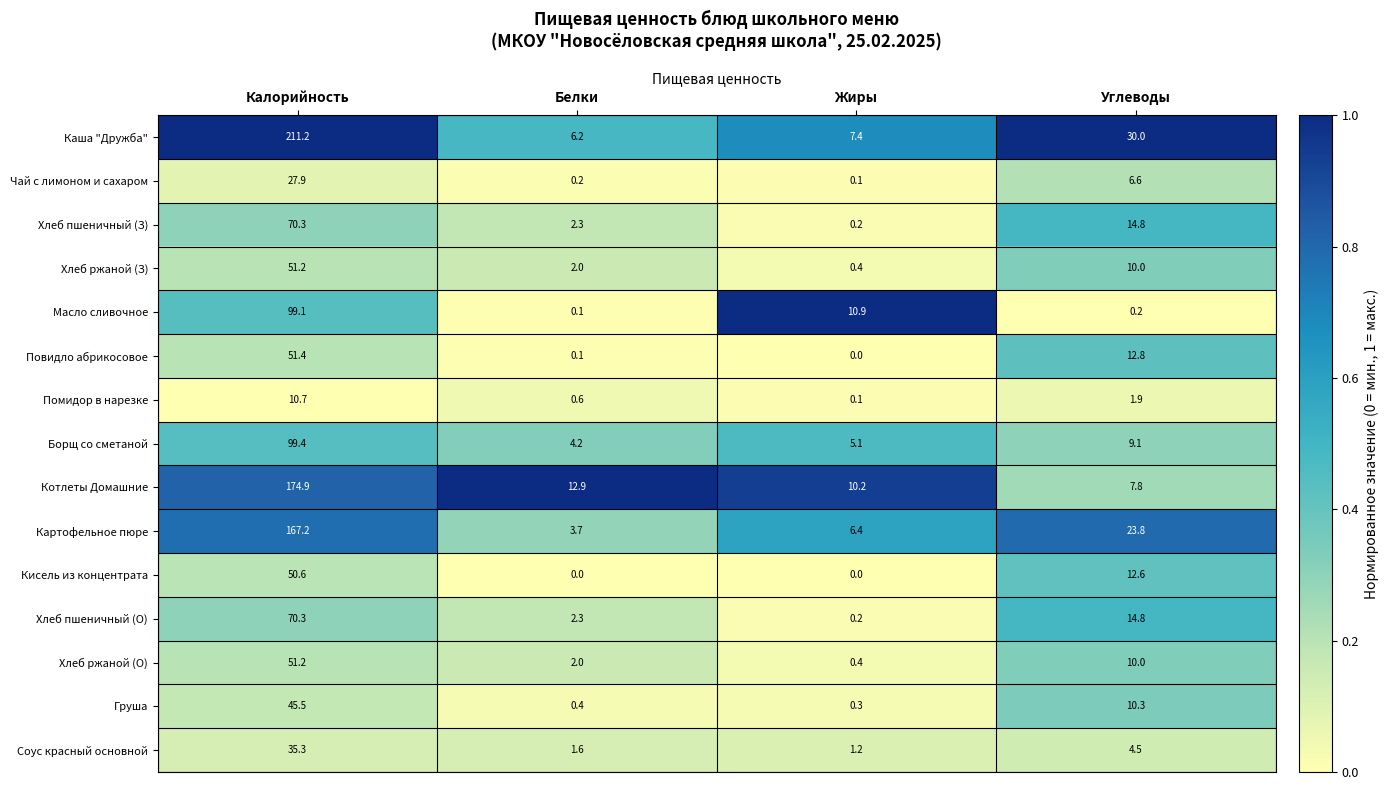

The Соус красный основной series shows 20.7 at Калорийность. True or false?

False